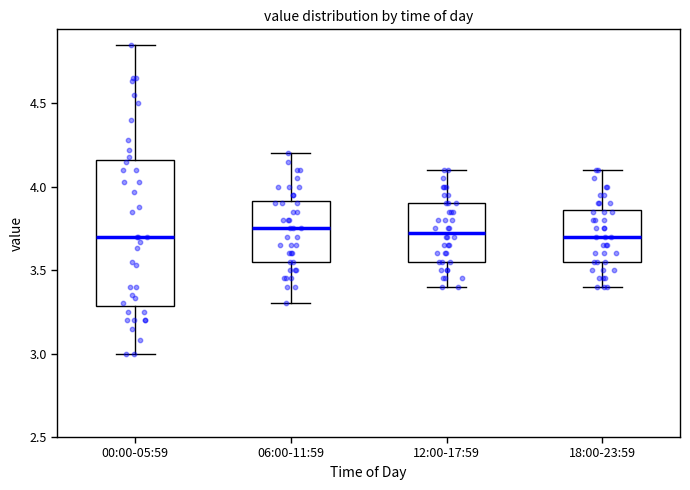

Reading left to right, read every box against the y-axis: the position of its median line, the range the box covers, and the ends of its whiskers. The values are not printed on the chart, so give them approximately, as read against the axis.

00:00-05:59: median 3.70, box 3.30 to 4.15, whiskers 3.00 to 4.85
06:00-11:59: median 3.75, box 3.55 to 3.90, whiskers 3.30 to 4.20
12:00-17:59: median 3.75, box 3.55 to 3.90, whiskers 3.40 to 4.10
18:00-23:59: median 3.70, box 3.55 to 3.85, whiskers 3.40 to 4.10